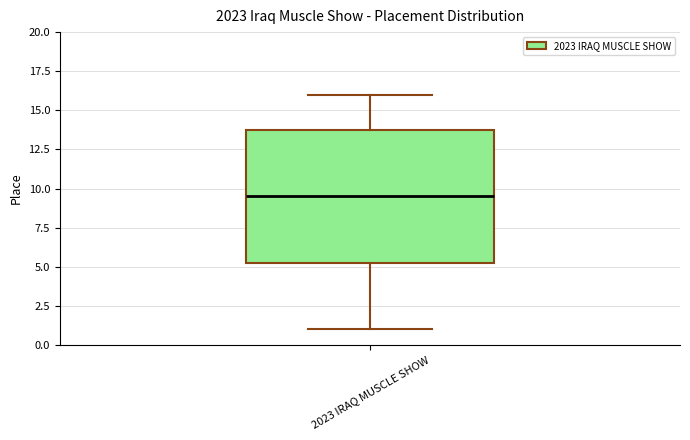

Transcribe this box plot: give where the median line is, the range the box spans, and where the two whiskers end, as read against the y-axis. The values are not printed on the chart, so give them approximately, as read against the axis.

median 9.5, box 5.5 to 14.0, whiskers 1.0 to 16.0